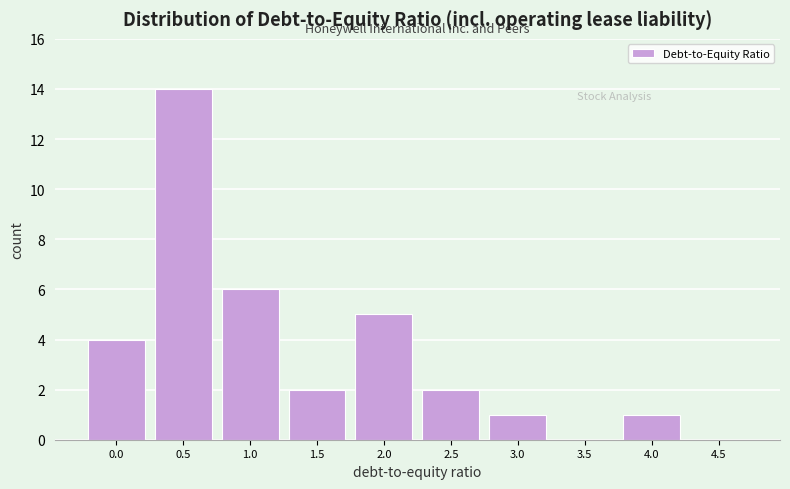

Reading left to right, extract all data points from this chart.

0.0=4	0.5=14	1.0=6	1.5=2	2.0=5	2.5=2	3.0=1	3.5=0	4.0=1	4.5=0